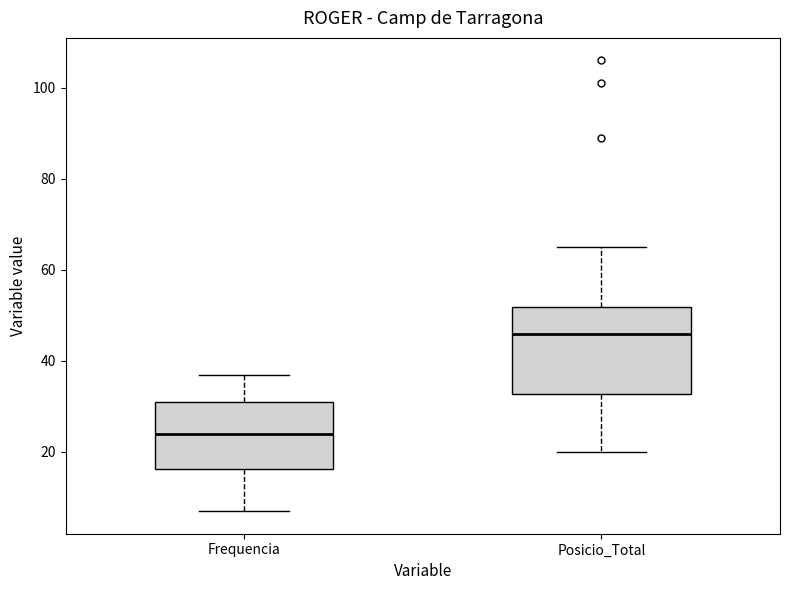

Where does the upper whisker of the box for Frequencia end on the y-axis? The values are not printed on the chart, so give them approximately, as read against the axis.

38